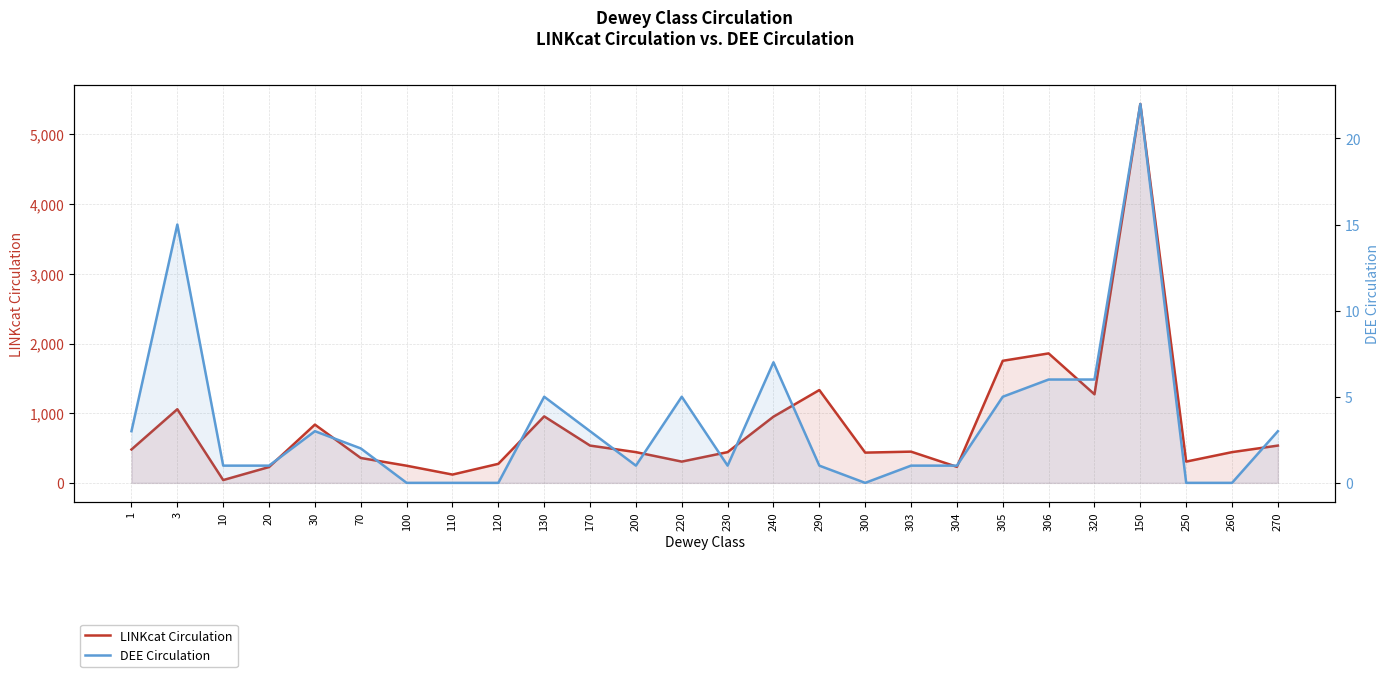

What position from the right is 200?

15